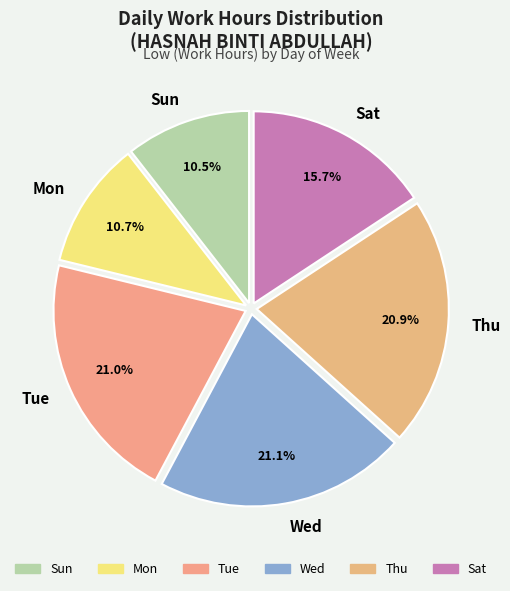

What percentage is NOT represented by Sat?

84.3%